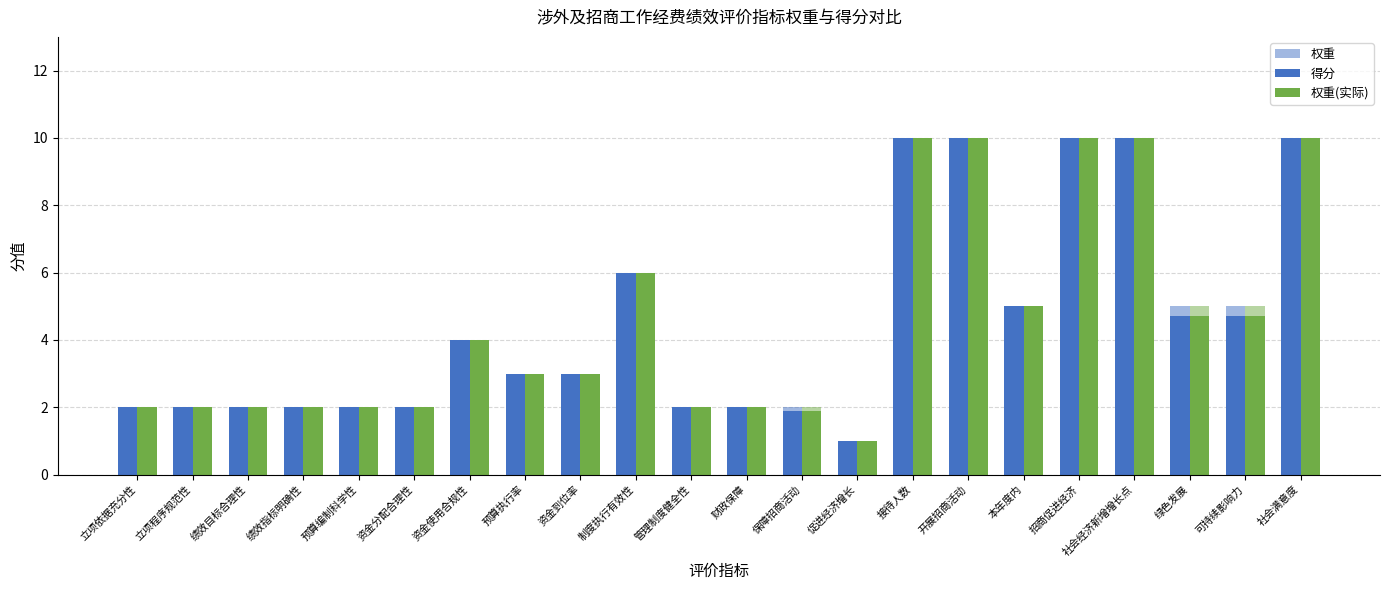

Reading left to right, list all the values displayed in this chart.

权重: 立项依据充分性=2.0	立项程序规范性=2.0	绩效目标合理性=2.0	绩效指标明确性=2.0	预算编制科学性=2.0	资金分配合理性=2.0	资金使用合规性=4.0	预算执行率=3.0	资金到位率=3.0	制度执行有效性=6.0	管理制度健全性=2.0	财政保障=2.0	保障招商活动=2.0	促进经济增长=1.0	接待人数=10.0	开展招商活动=10.0	本年度内=5.0	招商促进经济=10.0	社会经济新增增长点=10.0	绿色发展=5.0	可持续影响力=5.0	社会满意度=10.0
得分: 立项依据充分性=2.0	立项程序规范性=2.0	绩效目标合理性=2.0	绩效指标明确性=2.0	预算编制科学性=2.0	资金分配合理性=2.0	资金使用合规性=4.0	预算执行率=3.0	资金到位率=3.0	制度执行有效性=6.0	管理制度健全性=2.0	财政保障=2.0	保障招商活动=1.9	促进经济增长=1.0	接待人数=10.0	开展招商活动=10.0	本年度内=5.0	招商促进经济=10.0	社会经济新增增长点=10.0	绿色发展=4.7	可持续影响力=4.7	社会满意度=10.0
实际得分: 立项依据充分性=2.0	立项程序规范性=2.0	绩效目标合理性=2.0	绩效指标明确性=2.0	预算编制科学性=2.0	资金分配合理性=2.0	资金使用合规性=4.0	预算执行率=3.0	资金到位率=3.0	制度执行有效性=6.0	管理制度健全性=2.0	财政保障=2.0	保障招商活动=1.9	促进经济增长=1.0	接待人数=10.0	开展招商活动=10.0	本年度内=5.0	招商促进经济=10.0	社会经济新增增长点=10.0	绿色发展=4.7	可持续影响力=4.7	社会满意度=10.0